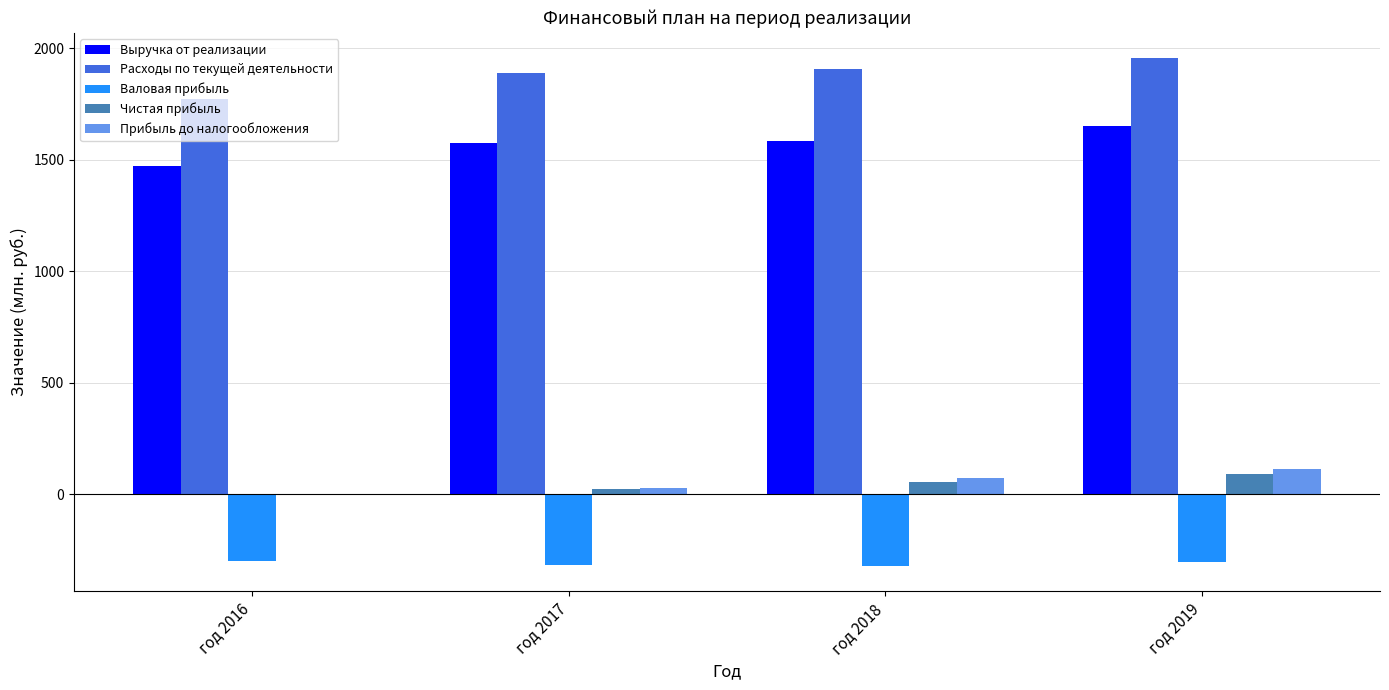

What is the total value across all series at год 2016?

2940.3